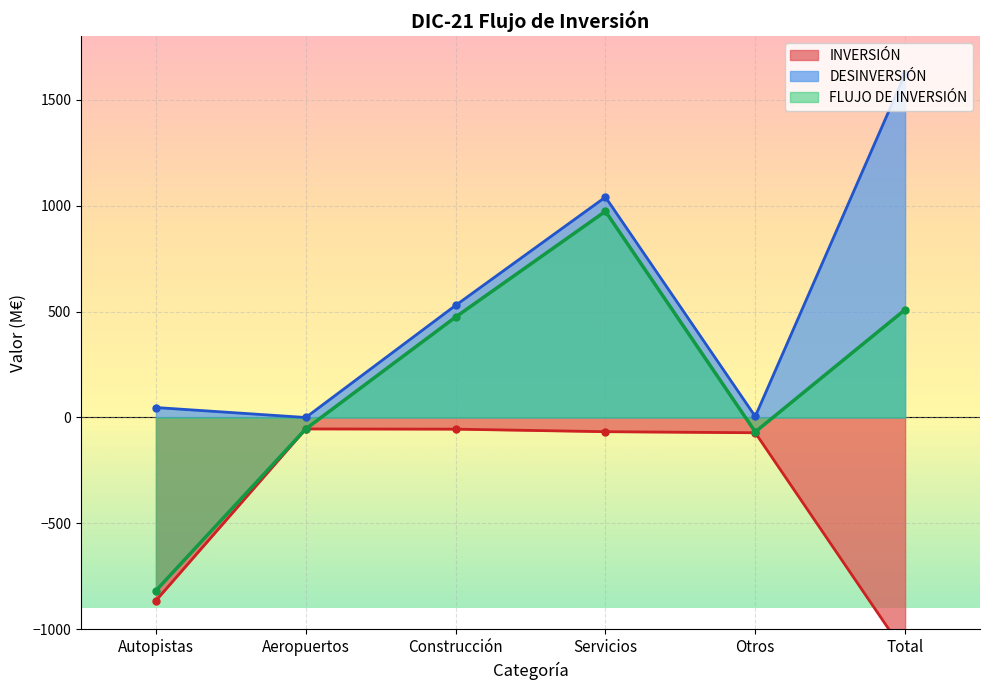

Reading right to left, list all the values displayed in this chart.

INVERSIÓN: -1112	-72	-67	-55	-54	-864
DESINVERSIÓN: 1621	5	1040	529	0	47
FLUJO DE INVERSIÓN: 509	-68	973	474	-54	-817